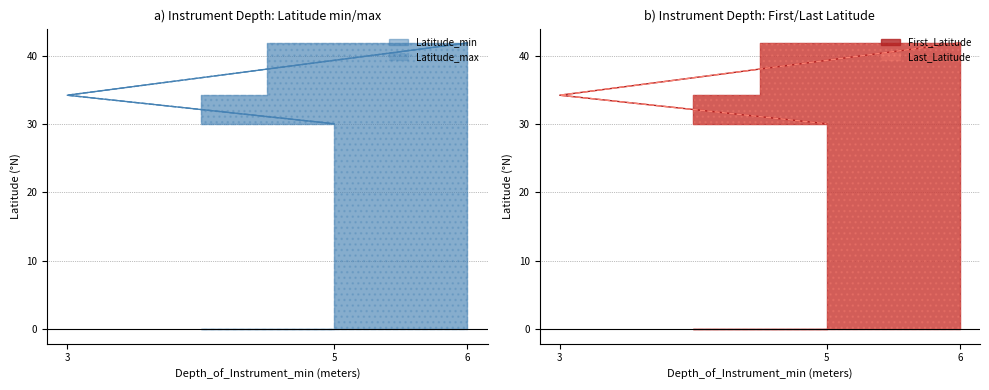

At which label does Latitude_min reach its minimum?

5